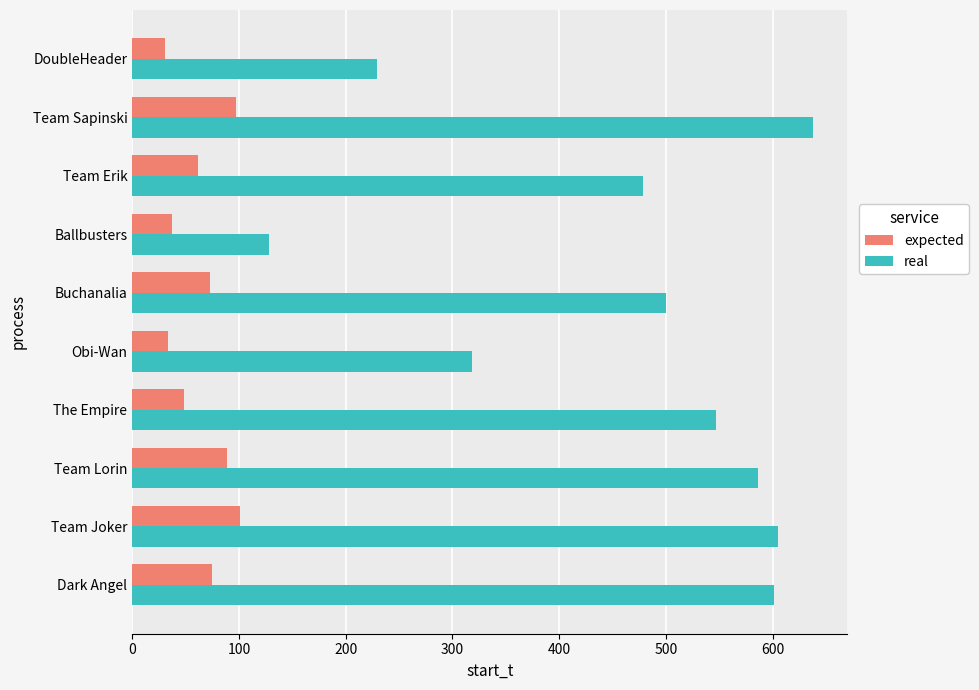

Which series changed the most between Team Joker and Obi-Wan?

real